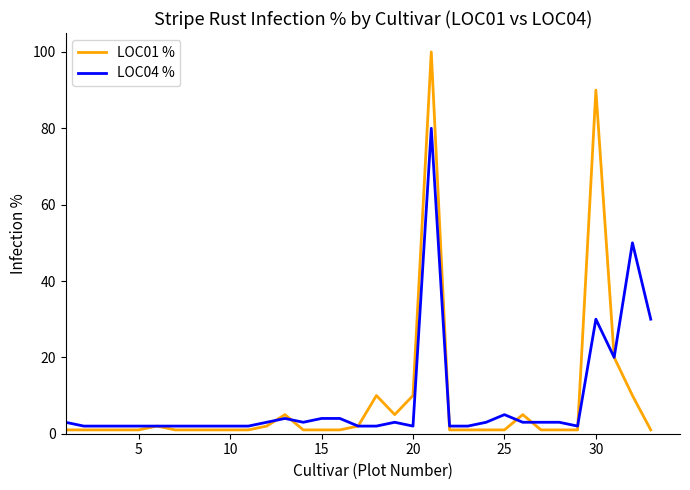

Which series has the widest spread of values?

LOC01 %